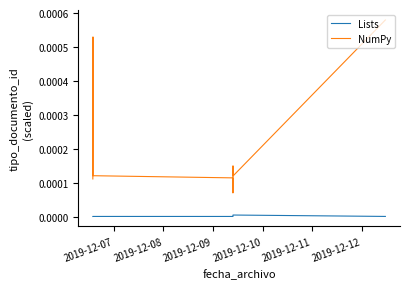

The value of Lists at 2019-12-11 is 0.0. True or false?

True